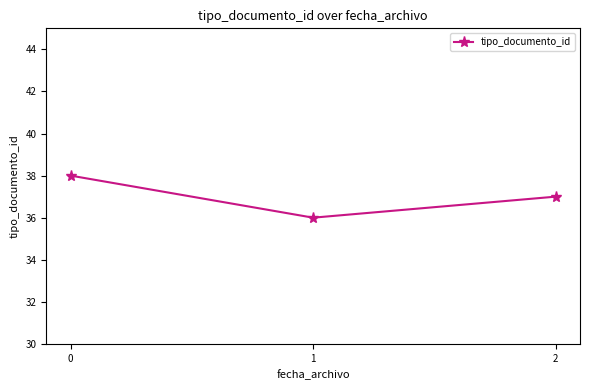

What is the value of the 1st point from the left?

38